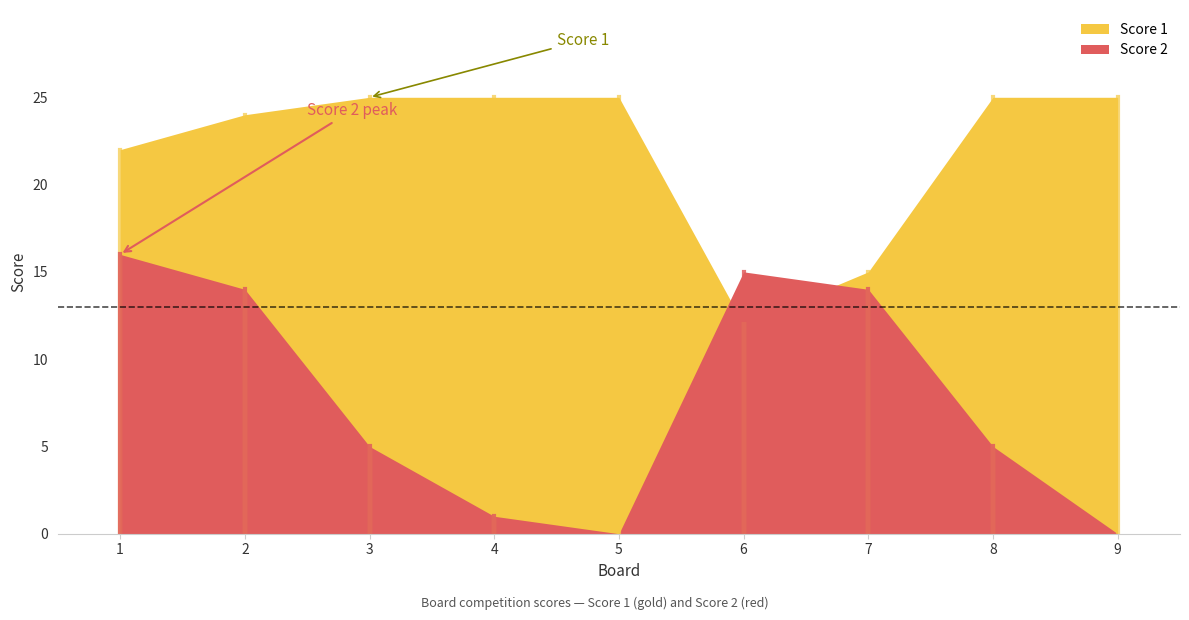

True or false: Score 1 has more than 0 interior local peaks.

False